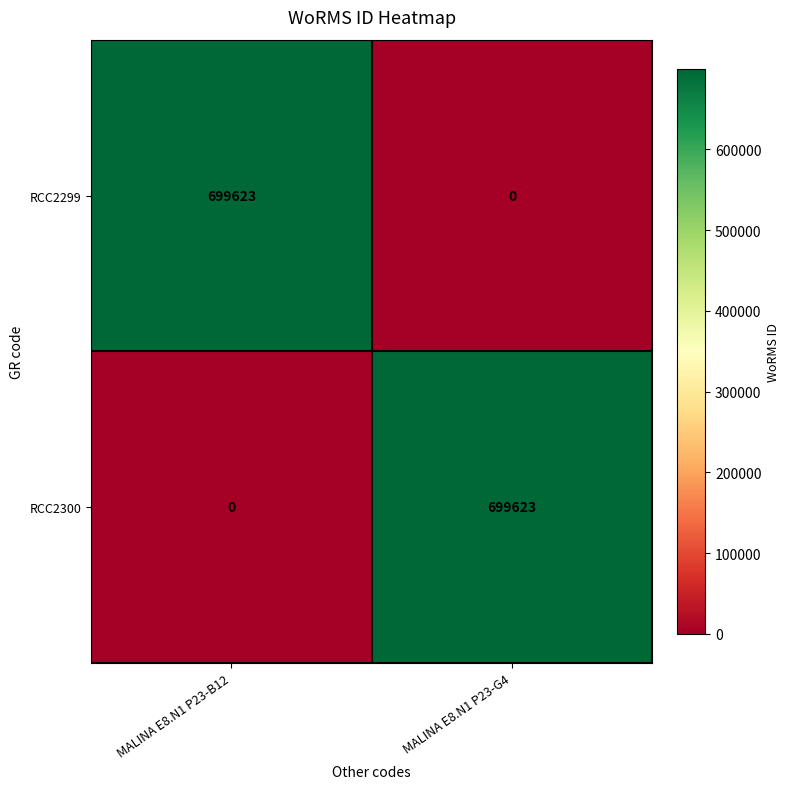

Count the number of data series in this chart.

2